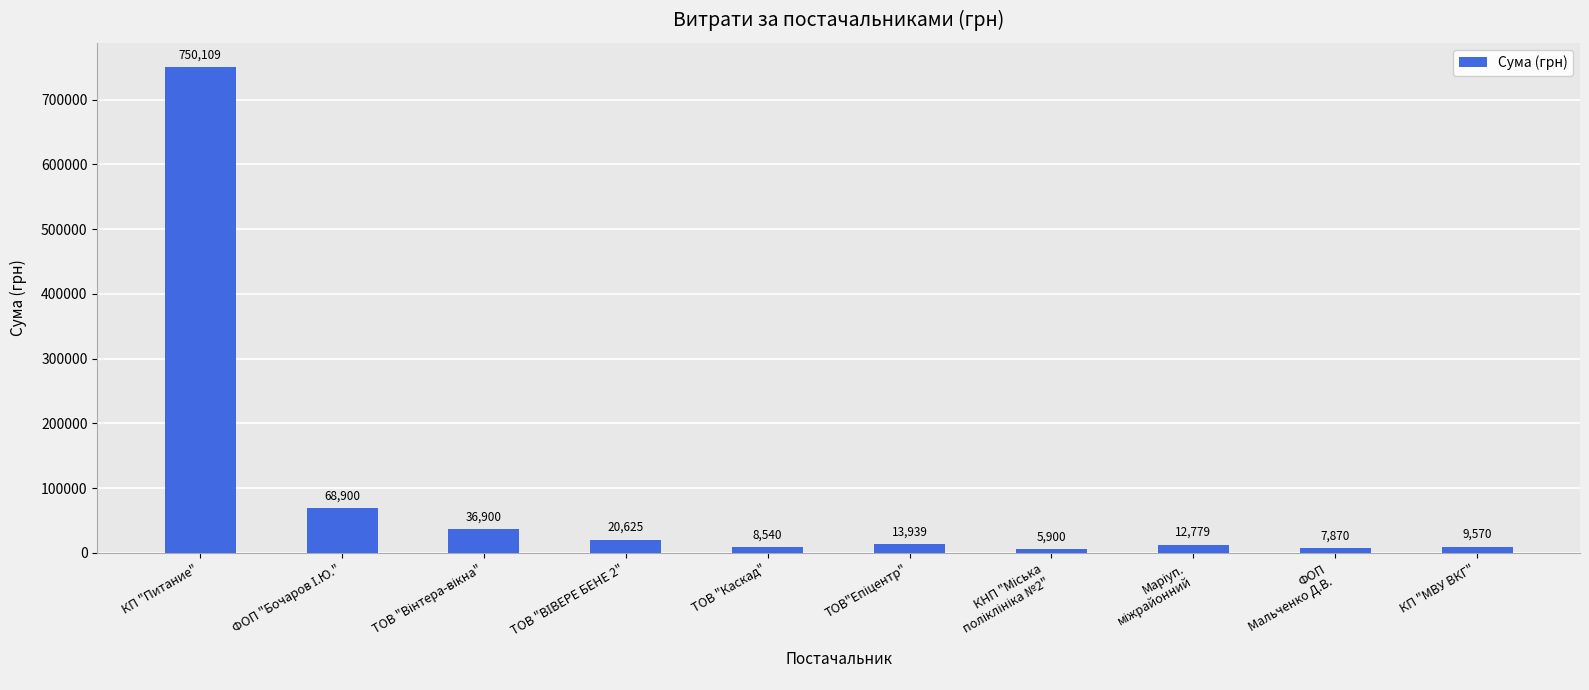

Are the bars grouped side by side (vs. stacked)?

No